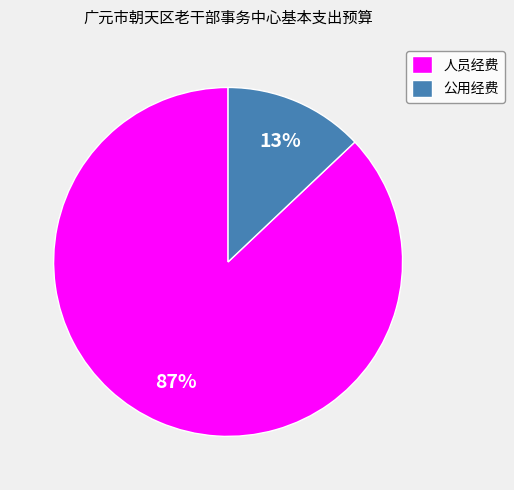

Approximately how many times larger is the value at 人员经费 compared to 公用经费?

6.7